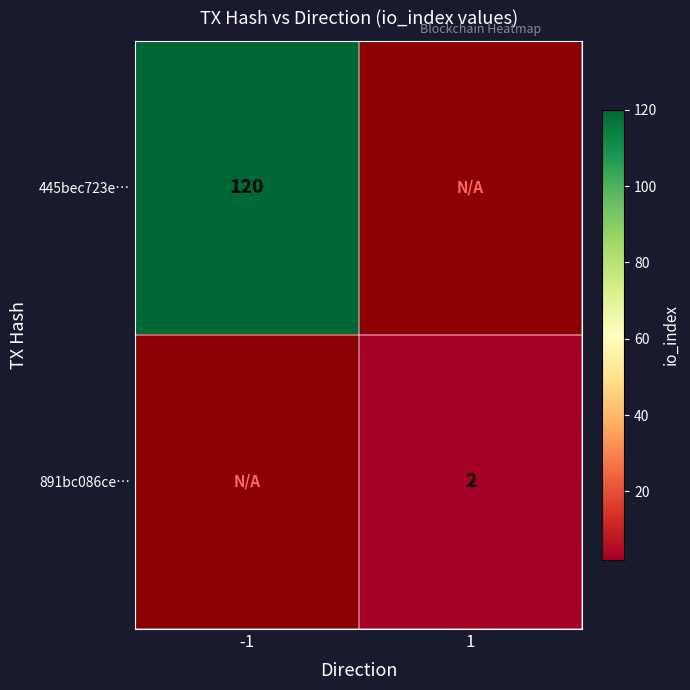

The value of 891bc086ce… at 1 is 2. True or false?

True